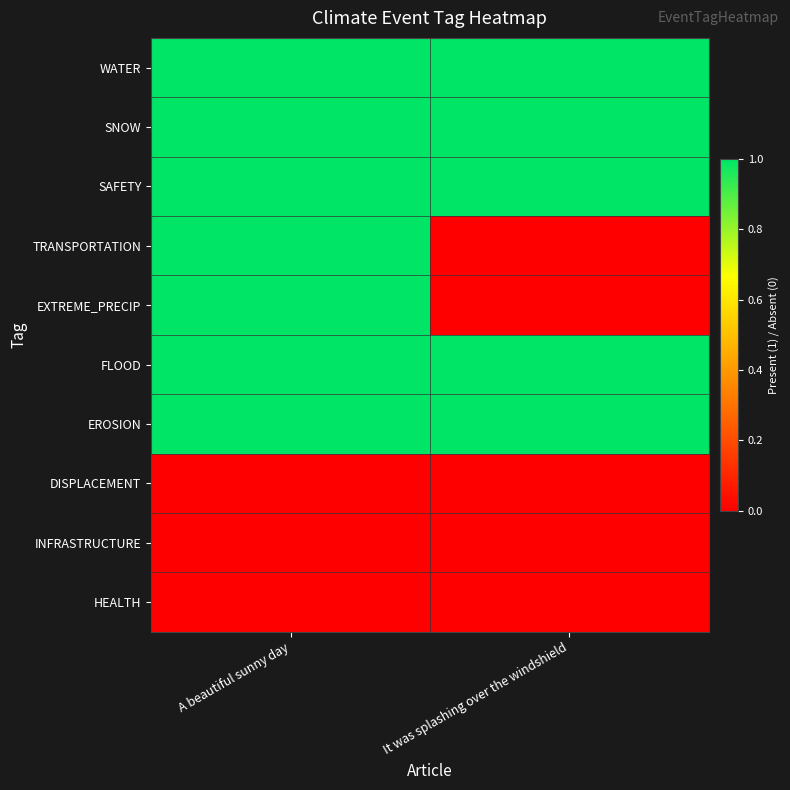

Reading right to left, list all the values displayed in this chart.

WATER: It was splashing over the windshield=1	A beautiful sunny day=1
SNOW: It was splashing over the windshield=1	A beautiful sunny day=1
SAFETY: It was splashing over the windshield=1	A beautiful sunny day=1
TRANSPORTATION: It was splashing over the windshield=0	A beautiful sunny day=1
EXTREME_PRECIP: It was splashing over the windshield=0	A beautiful sunny day=1
FLOOD: It was splashing over the windshield=1	A beautiful sunny day=1
EROSION: It was splashing over the windshield=1	A beautiful sunny day=1
DISPLACEMENT: It was splashing over the windshield=0	A beautiful sunny day=0
INFRASTRUCTURE: It was splashing over the windshield=0	A beautiful sunny day=0
HEALTH: It was splashing over the windshield=0	A beautiful sunny day=0